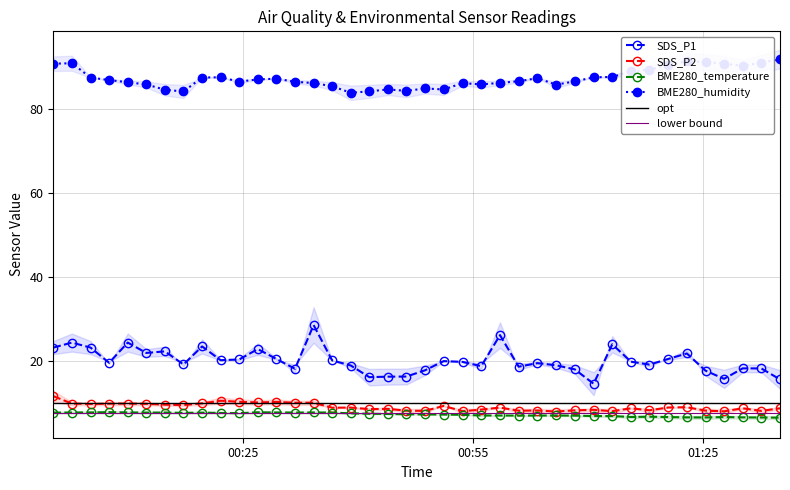

What is the sum of the SDS_P2 values at 2021/10/10 00:05:05 and 2021/10/10 00:46:18?

17.7